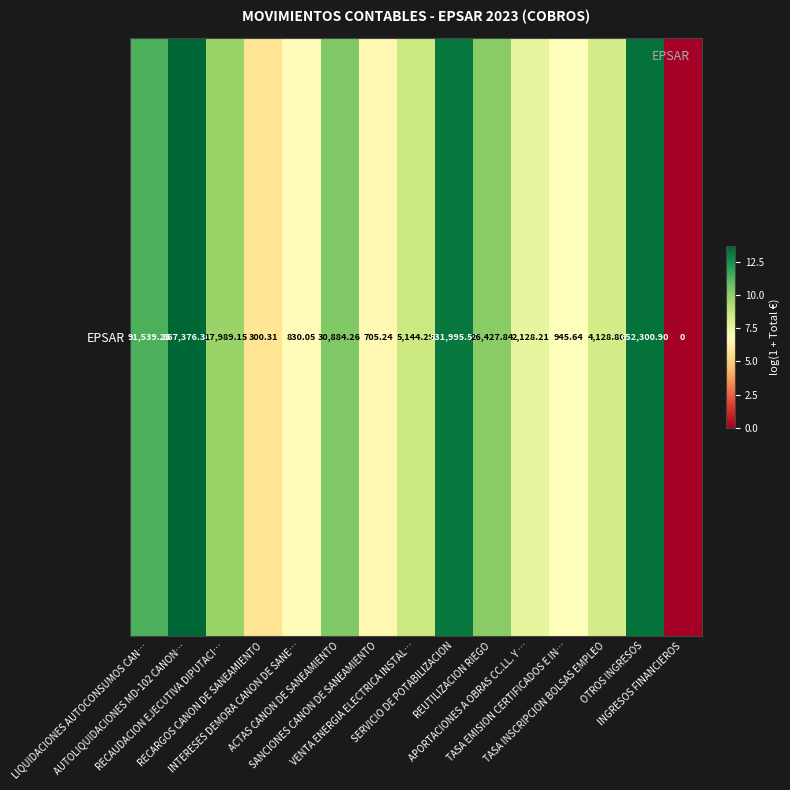

What is the approximate value at VENTA ENERGIA ELECTRICA INSTAL…?

8.5